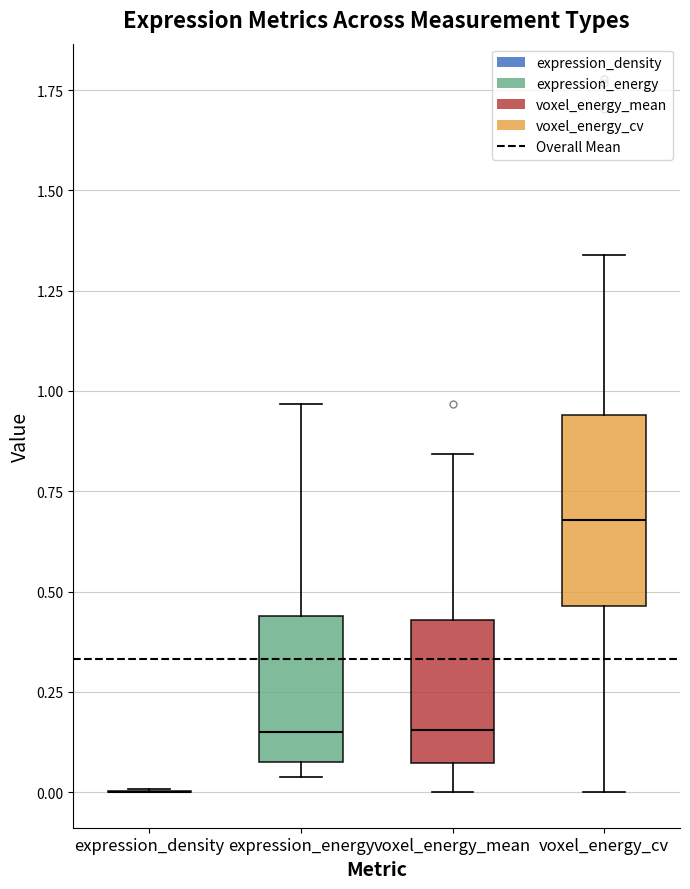

Reading left to right, transcribe this box plot: for each box, give where its median line is, the range the box spans, and where its two whiskers end, as read against the y-axis. The values are not printed on the chart, so give them approximately, as read against the axis.

expression_density: box collapsed to a line at 0.00, whiskers 0.00 to 0.00
expression_energy: median 0.15, box 0.10 to 0.45, whiskers 0.05 to 0.95
voxel_energy_mean: median 0.15, box 0.05 to 0.45, whiskers 0.00 to 0.85
voxel_energy_cv: median 0.70, box 0.45 to 0.95, whiskers 0.00 to 1.35